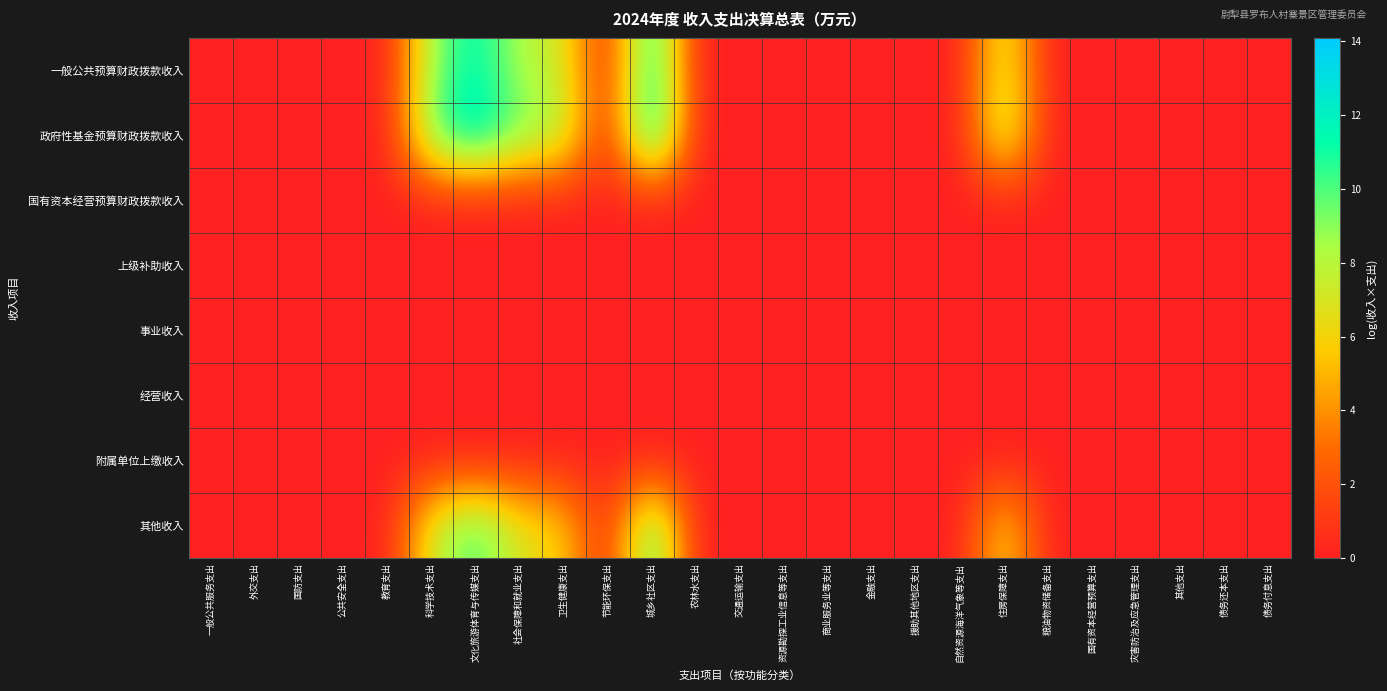

What is the difference between the highest and lowest values at 卫生健康支出?

8.7